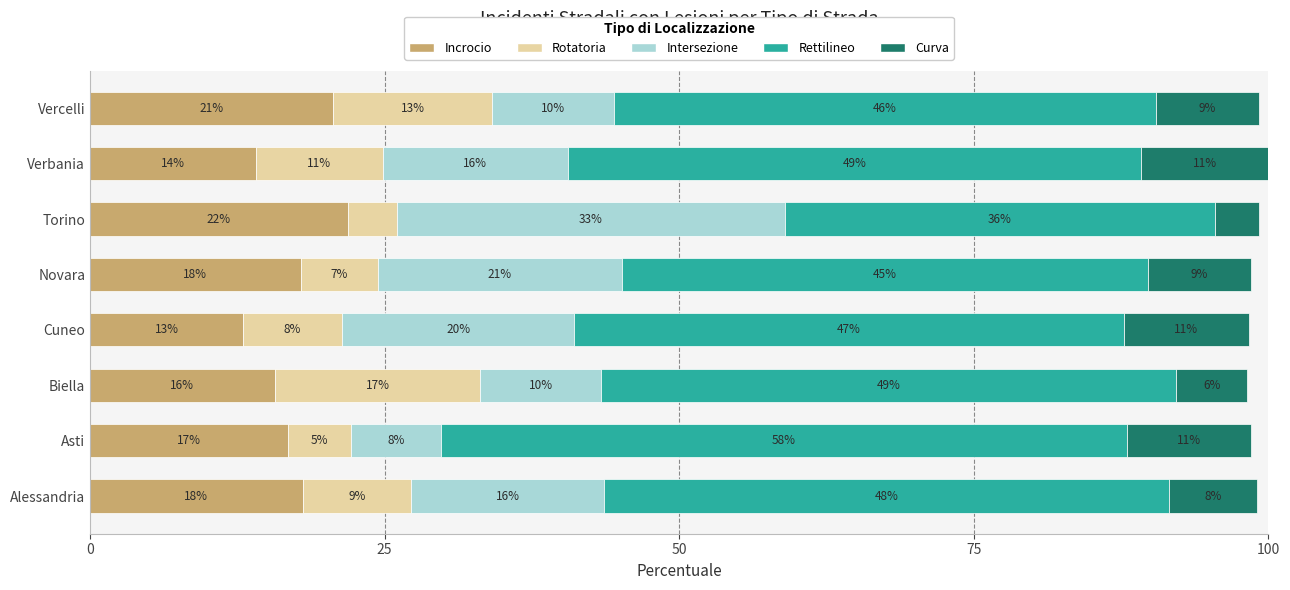

What are all the series names shown in the legend?

Incrocio, Rotatoria, Intersezione, Rettilineo, Curva